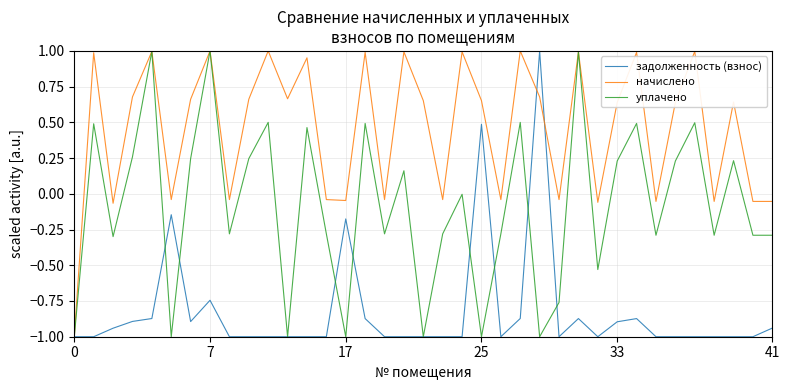

What is the smallest value displayed?

-1.0